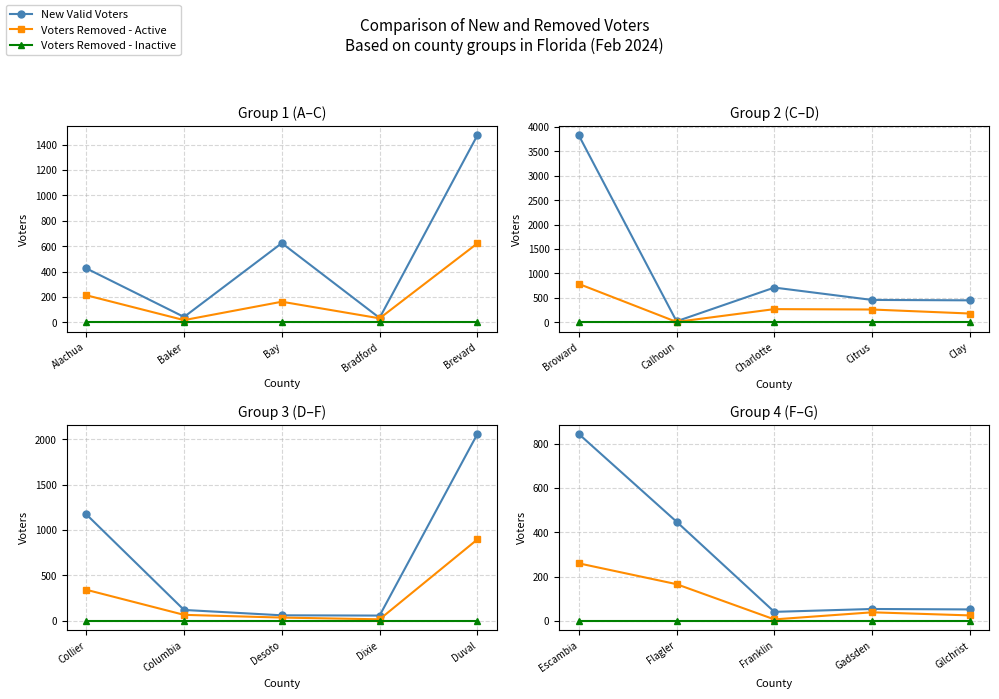

True or false: New Valid Voters and Voters Removed - Active cross at least once.

False